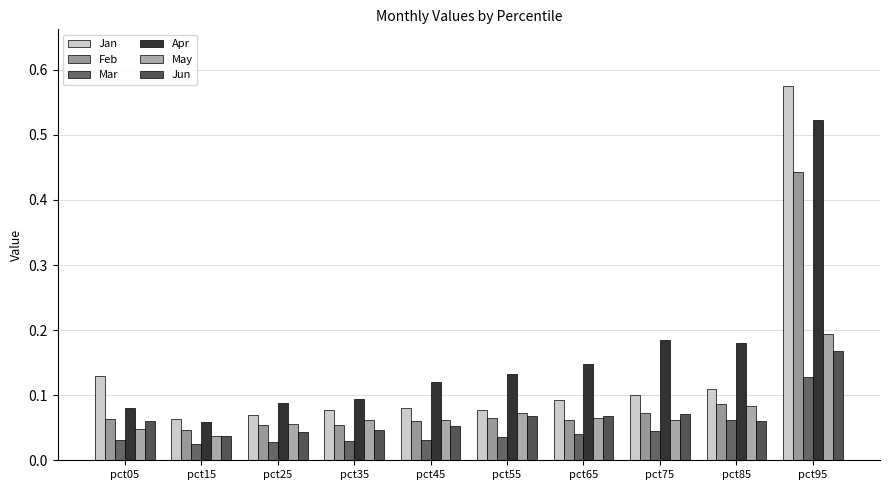

Does the chart contain any negative values?

No